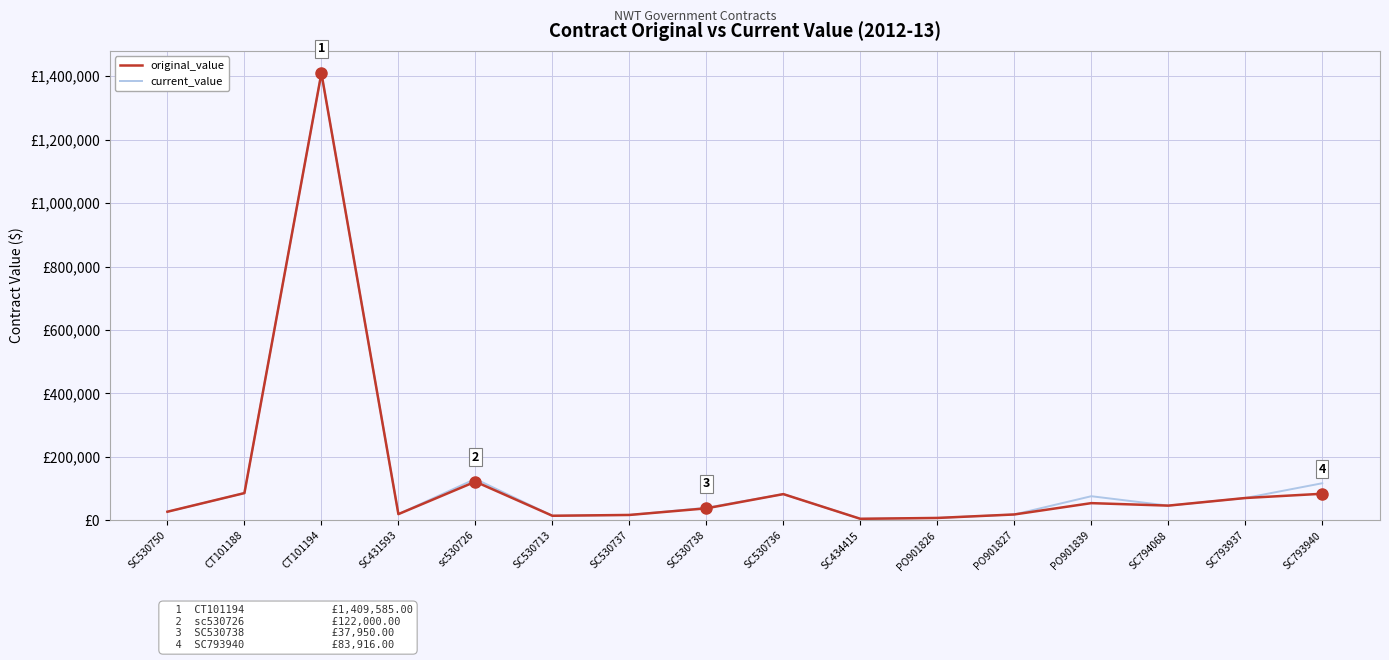

What is the label of the 1st point from the right?

SC793940